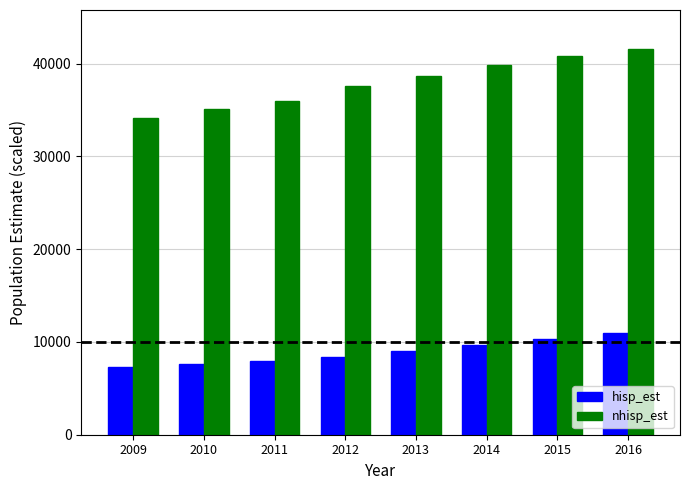

How many bars are there in each group?

2